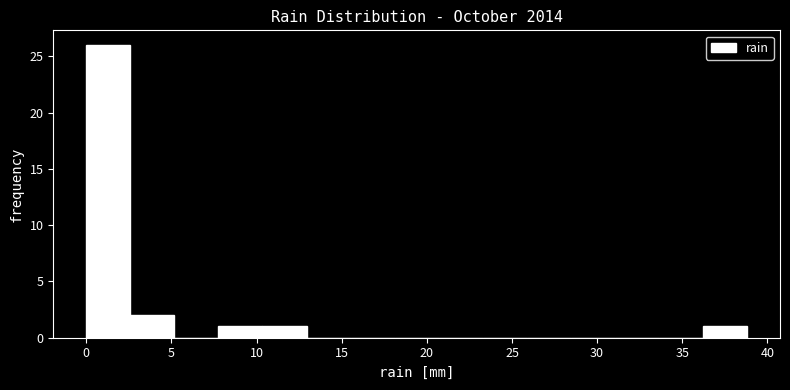

Over which range of the x-axis is the bar tallest?

0.0 to 2.5